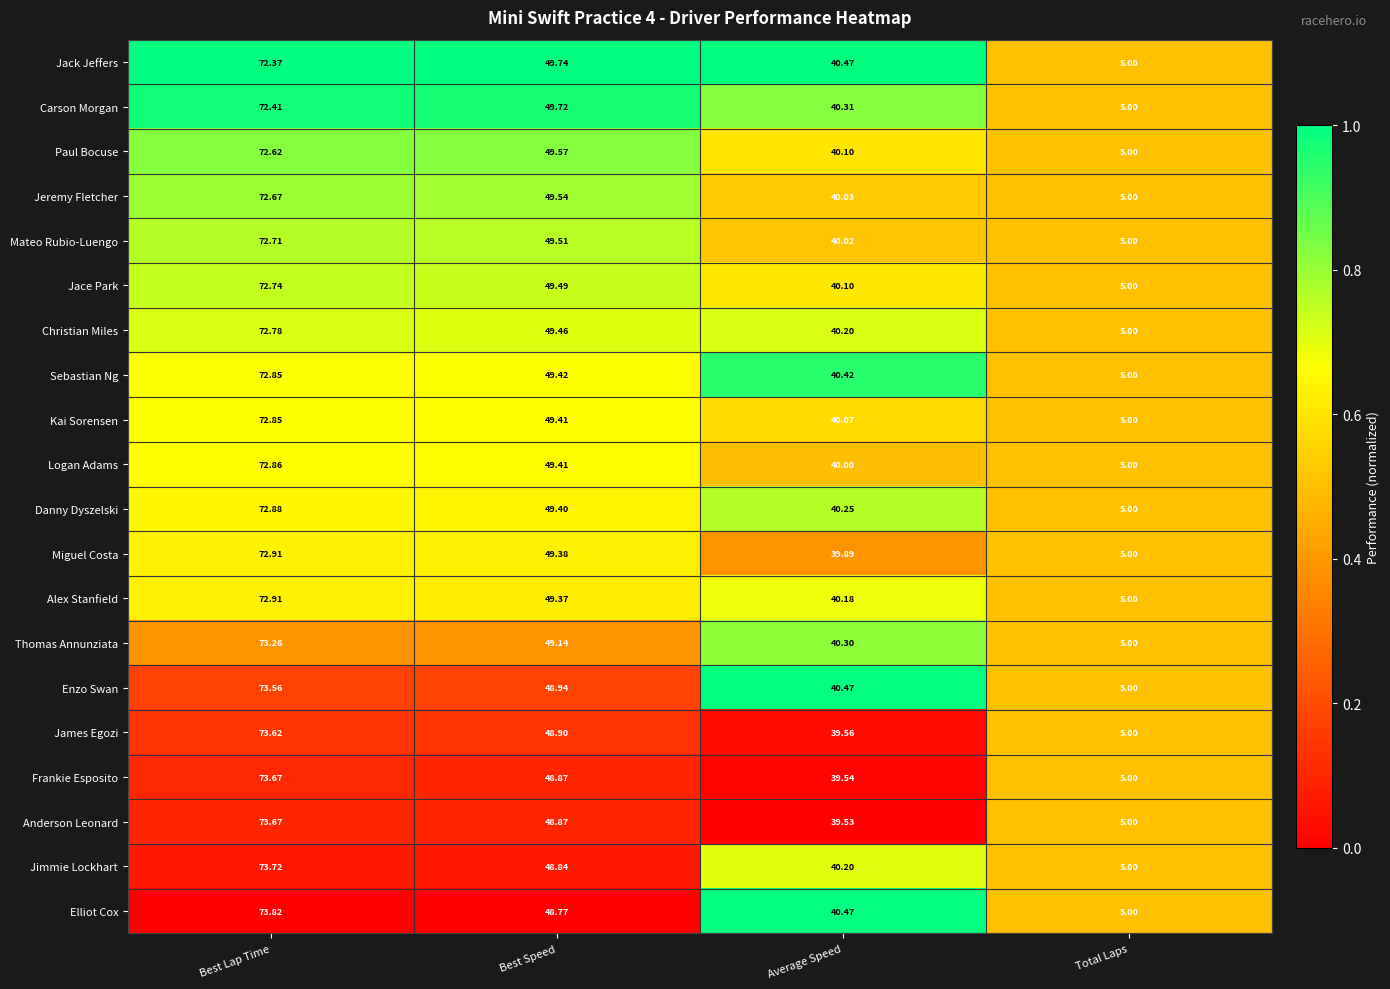

At which label does James Egozi reach its peak?

Best Lap Time